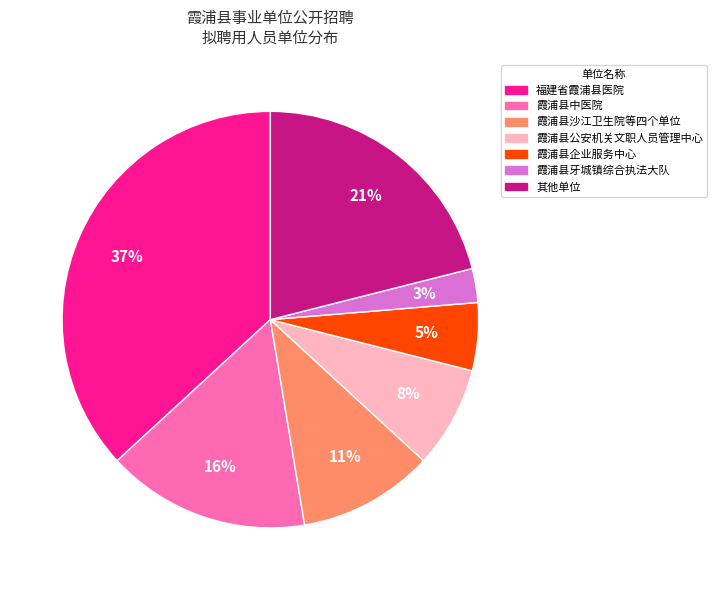

Count the number of slices in the pie.

7